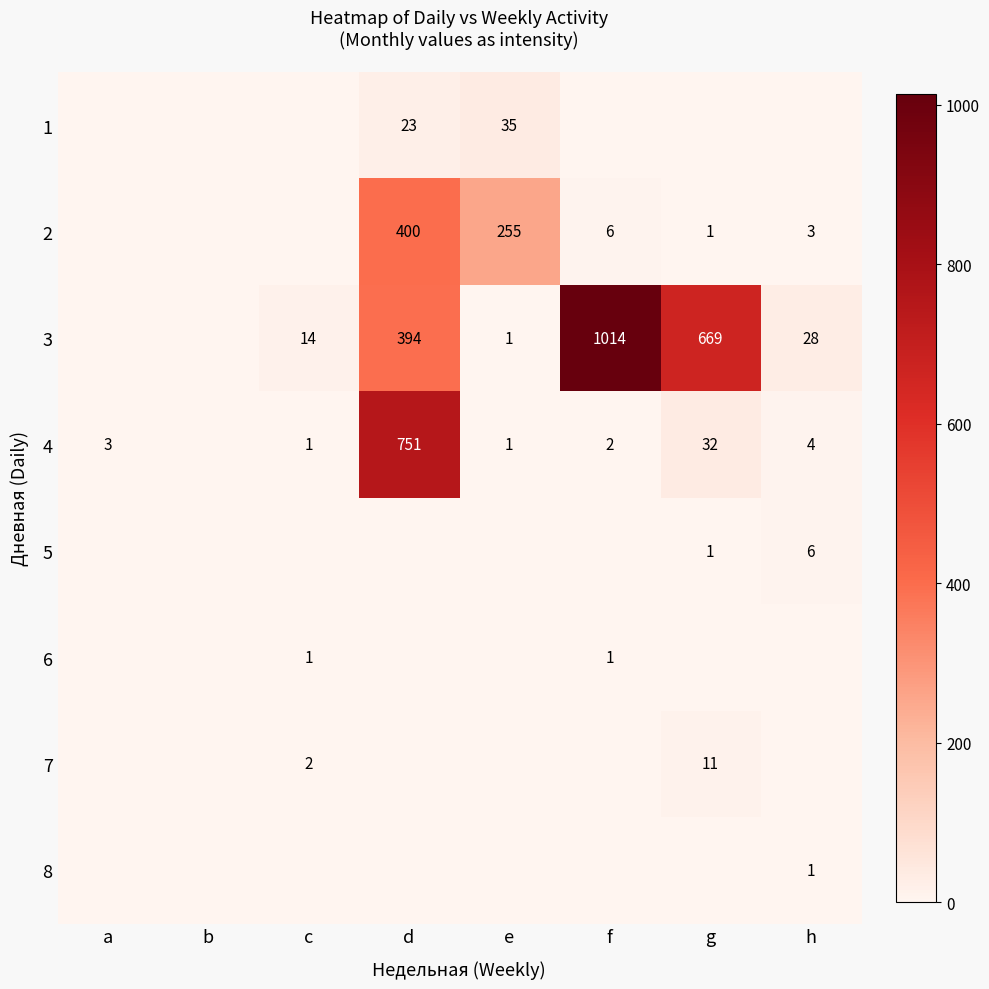

What is the average value of the 1 series?

7